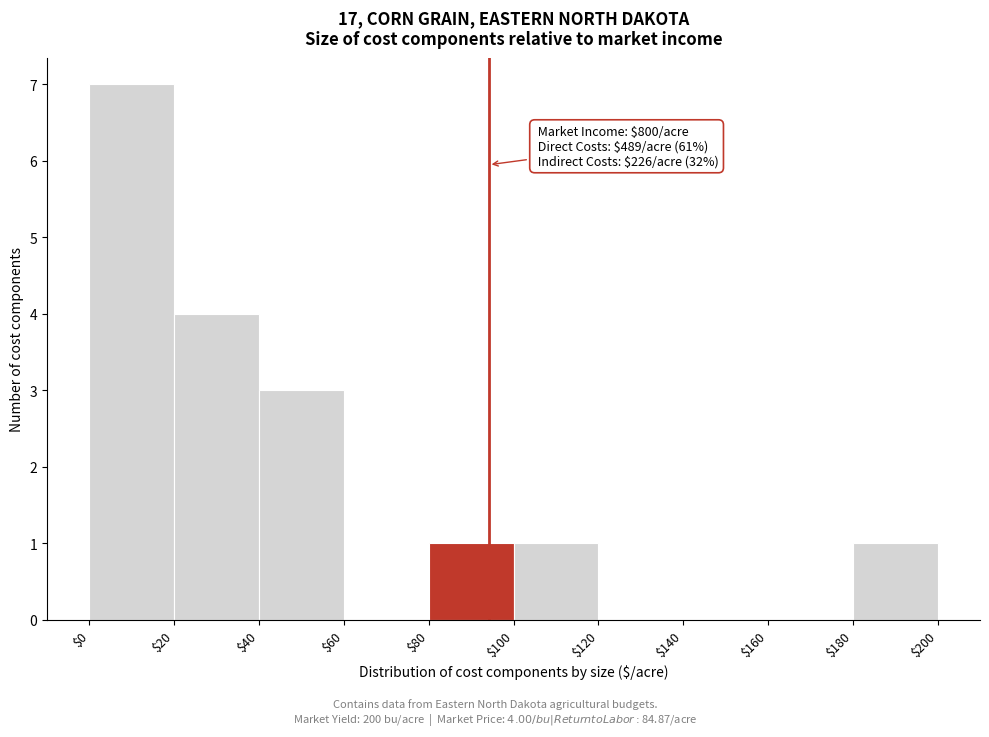

Which range on the x-axis has the tallest bar?

$0 to $20